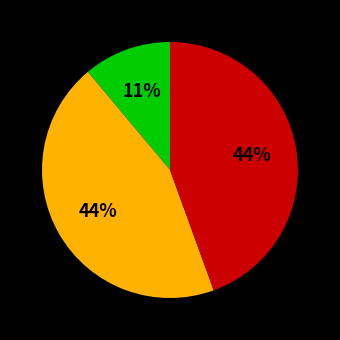

Count the number of slices in the pie.

3